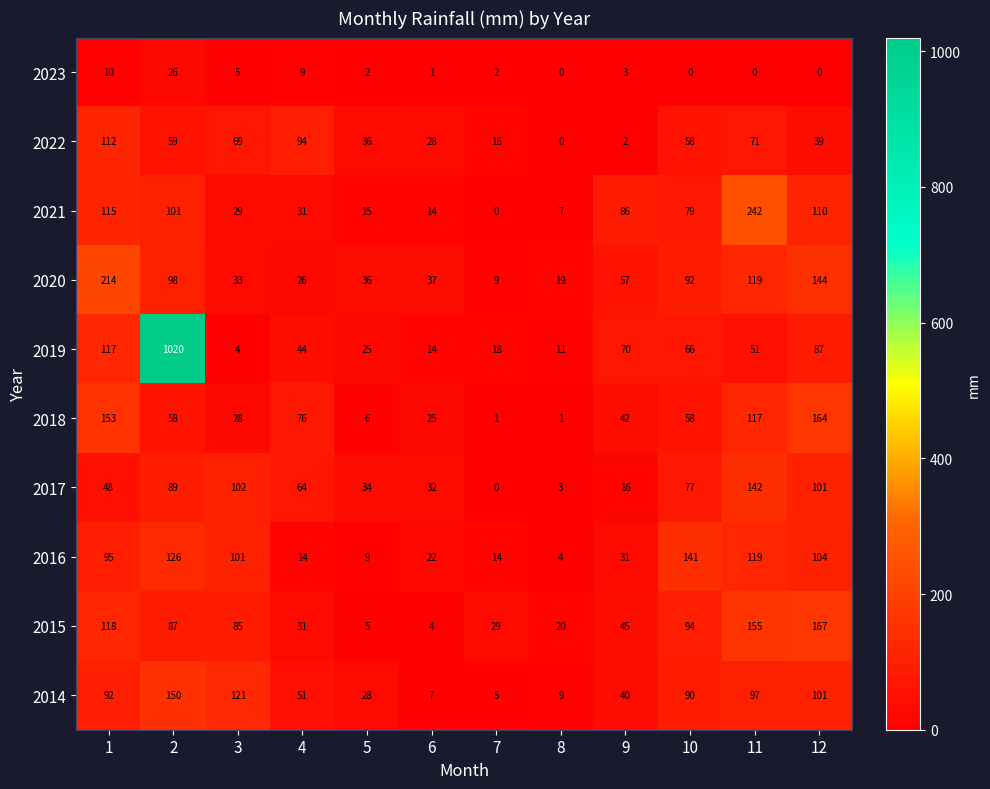

What is the sum of the 2016 values at 3 and 2?

227